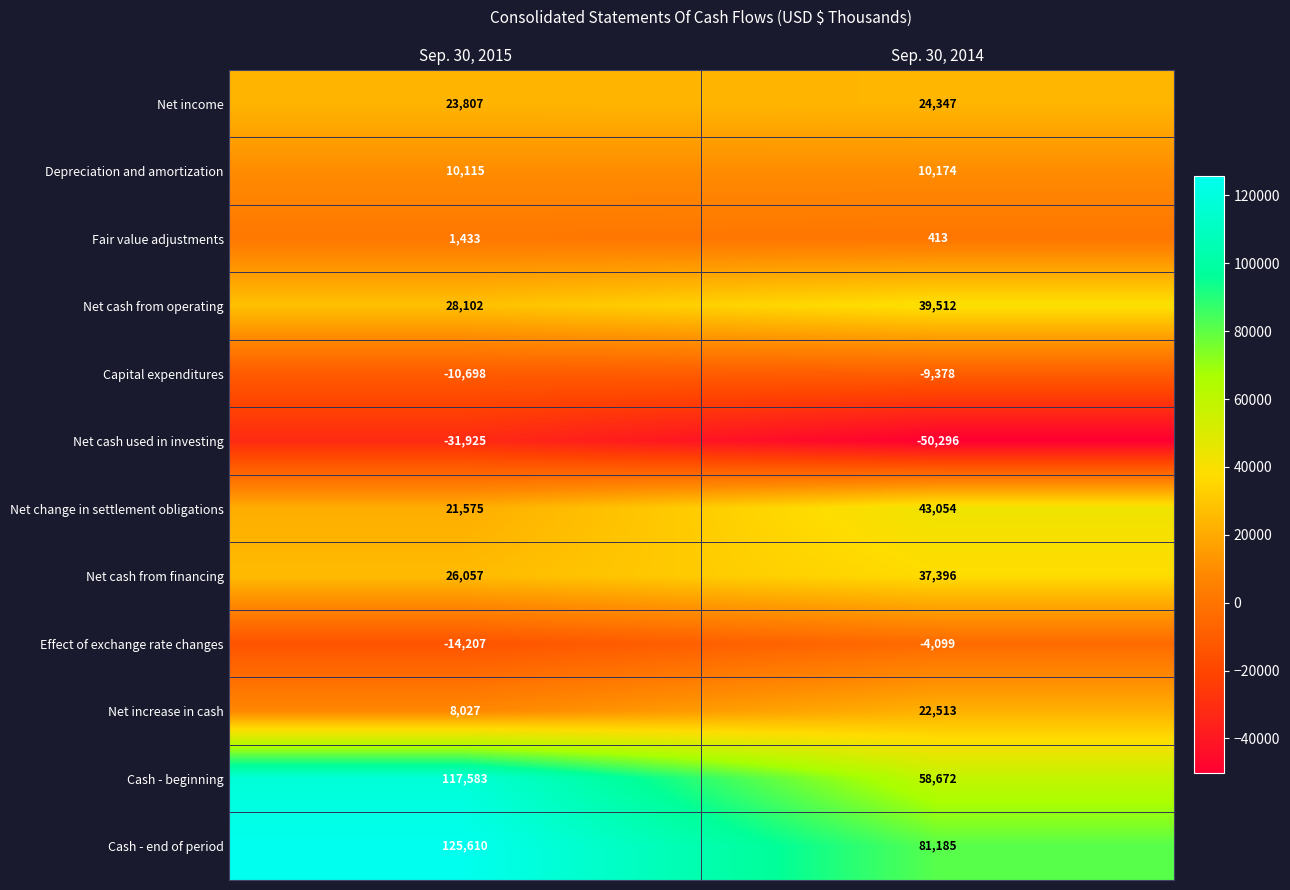

Reading left to right, transcribe all the data shown in this chart.

Net income: 23807	24347
Depreciation and amortization: 10115	10174
Fair value adjustments: 1433	413
Net cash from operating: 28102	39512
Capital expenditures: -10698	-9378
Net cash used in investing: -31925	-50296
Net change in settlement obligations: 21575	43054
Net cash from financing: 26057	37396
Effect of exchange rate changes: -14207	-4099
Net increase in cash: 8027	22513
Cash - beginning: 117583	58672
Cash - end of period: 125610	81185